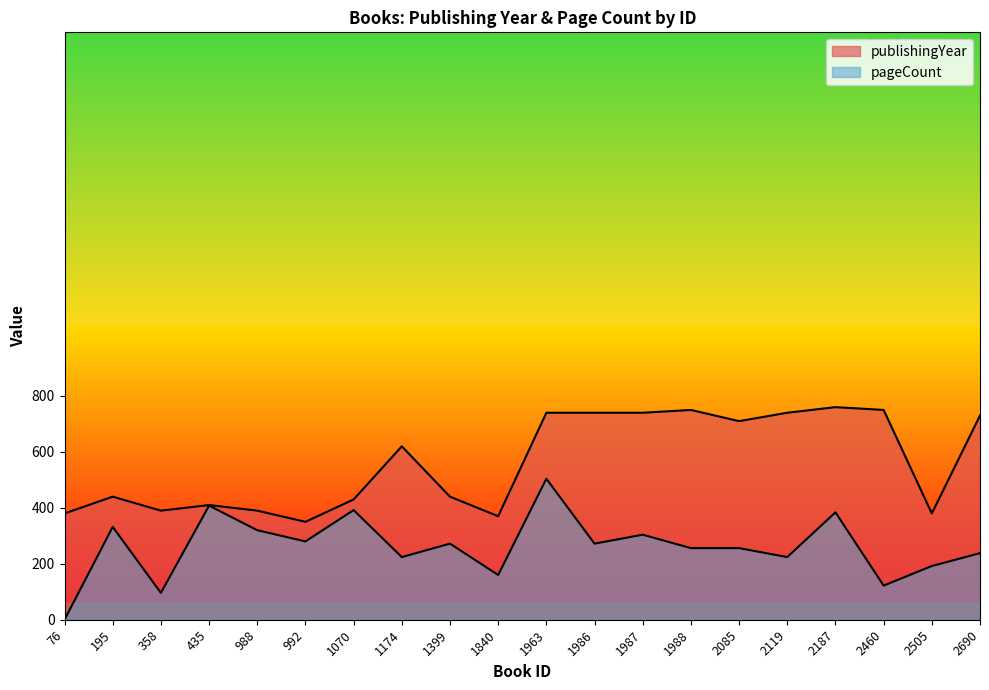

Reading right to left, extract all data points from this chart.

publishingYear: 2690=730	2505=380	2460=750	2187=760	2119=740	2085=710	1988=750	1987=740	1986=740	1963=740	1840=370	1399=440	1174=620	1070=430	992=350	988=390	435=410	358=390	195=440	76=380
pageCount: 2690=238	2505=192	2460=122	2187=384	2119=224	2085=256	1988=256	1987=304	1986=272	1963=504	1840=160	1399=272	1174=224	1070=392	992=280	988=320	435=408	358=96	195=332	76=0